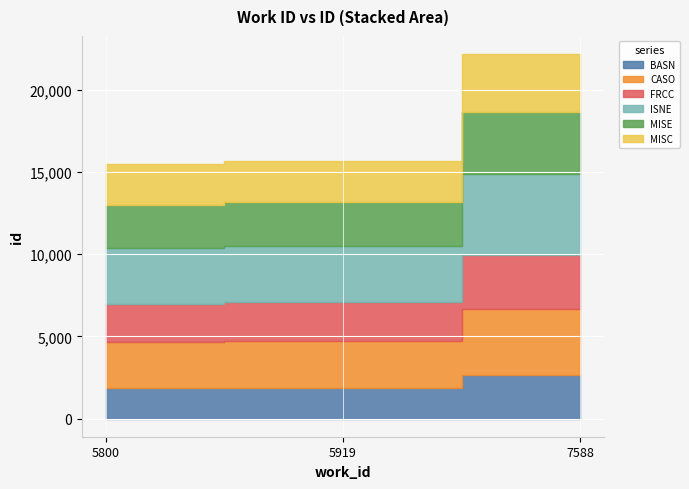

What is the sum of the values at 5800 and 5919?

31162